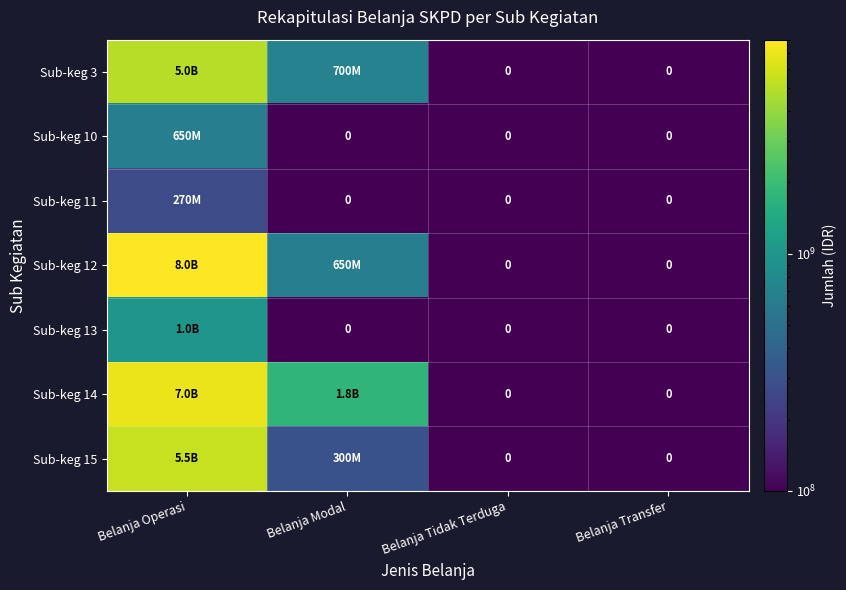

What is the spread (max minus min) of values at Belanja Modal?

1749999999.9